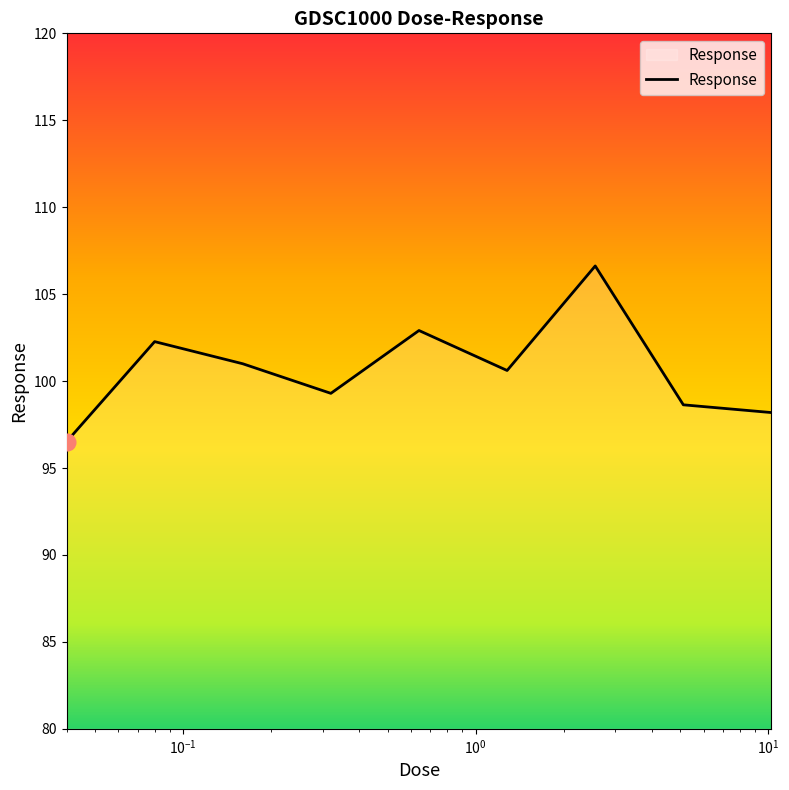

What is the difference between the maximum and minimum values?

10.1